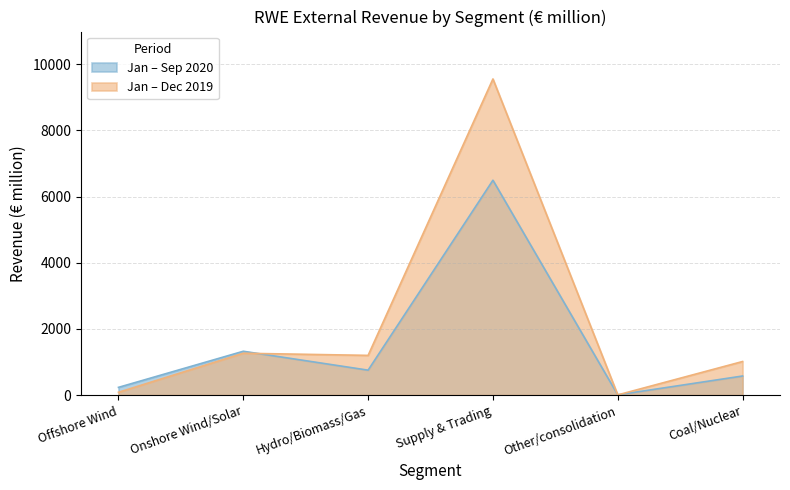

Is it true that Jan – Dec 2019 equals 1015 at Coal/Nuclear?

True